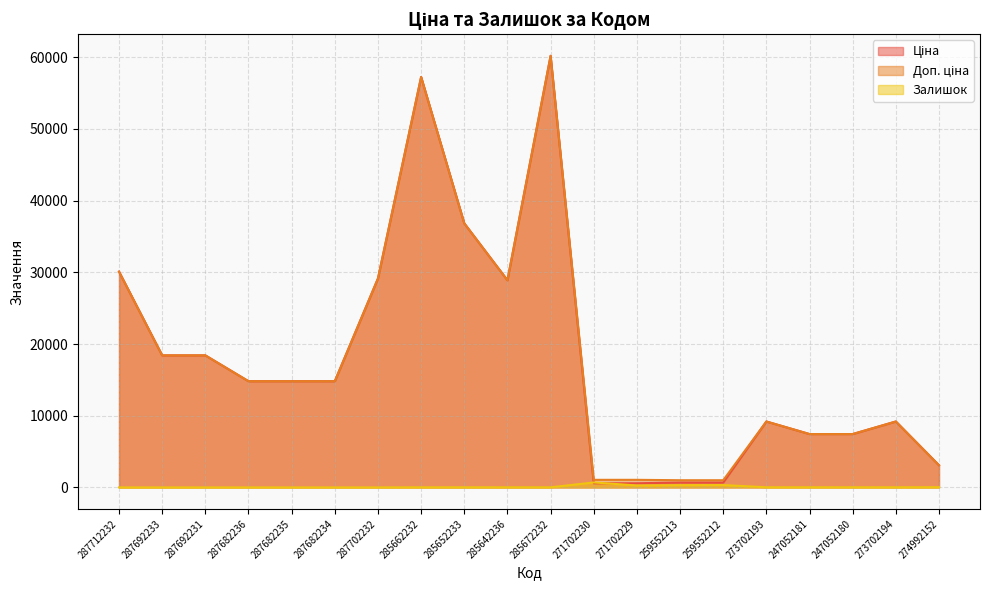

At which category does Ціна reach its first local valley?

285642236